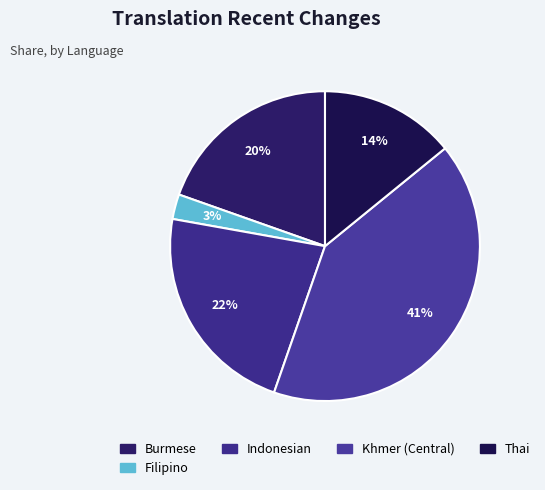

How much of the chart is everything except Thai?

85.9%